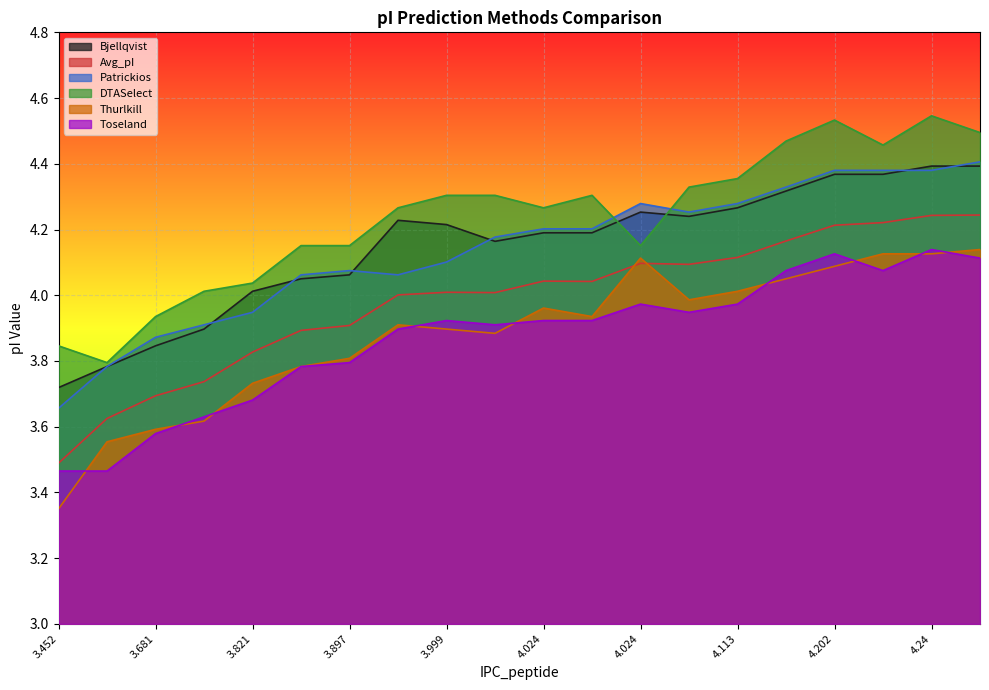

At which category does the chart reach its minimum across all series?

3.452